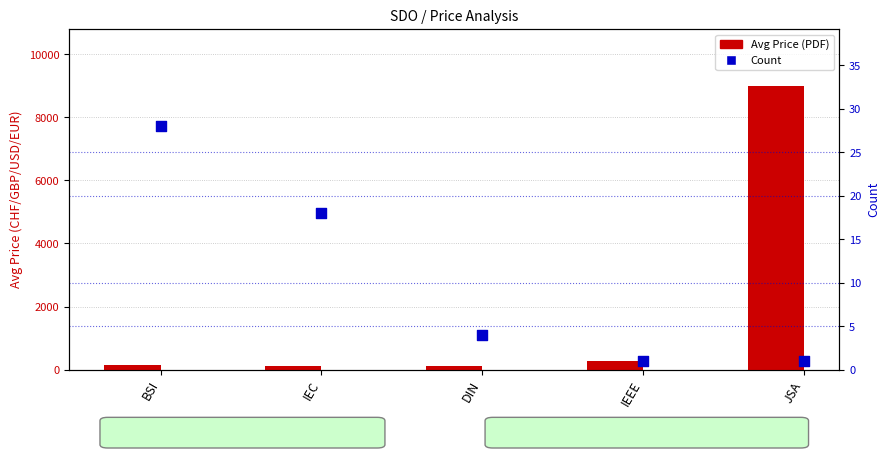

What are all the series names shown in the legend?

Avg Price (PDF), Count